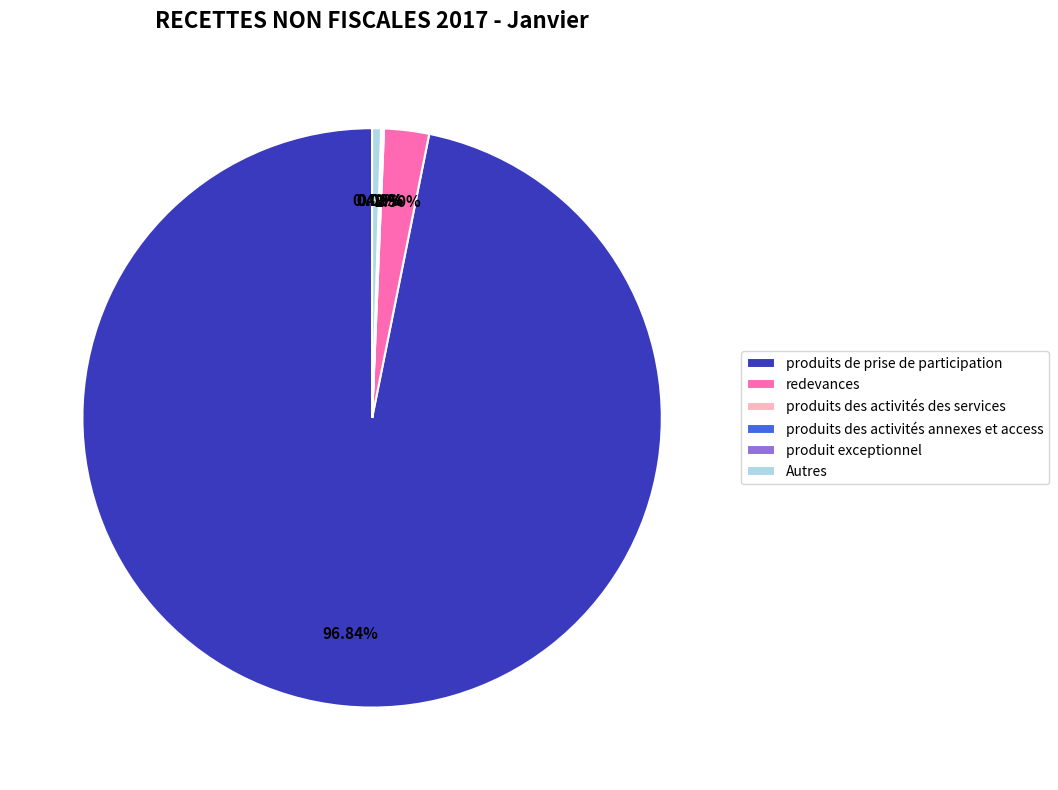

Which category accounts for the majority?

produits de prise de participation